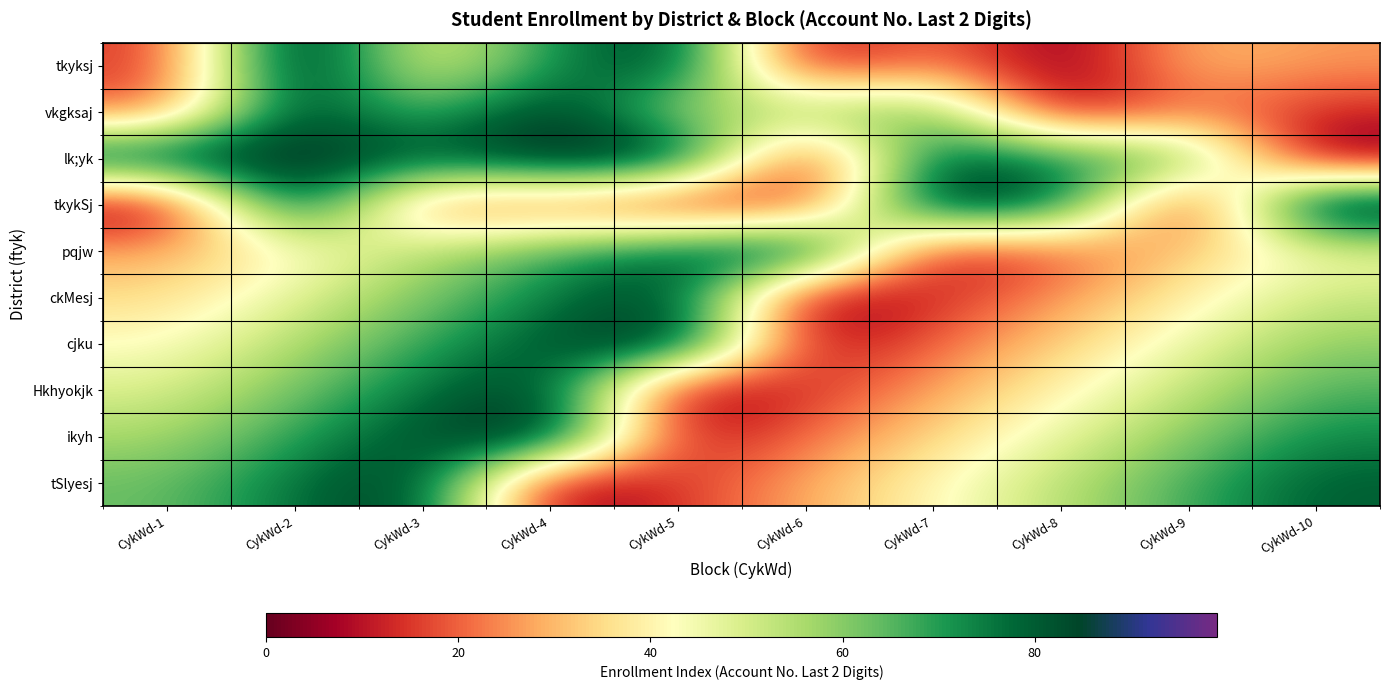

At how many categories does at least one series exceed 90?

6